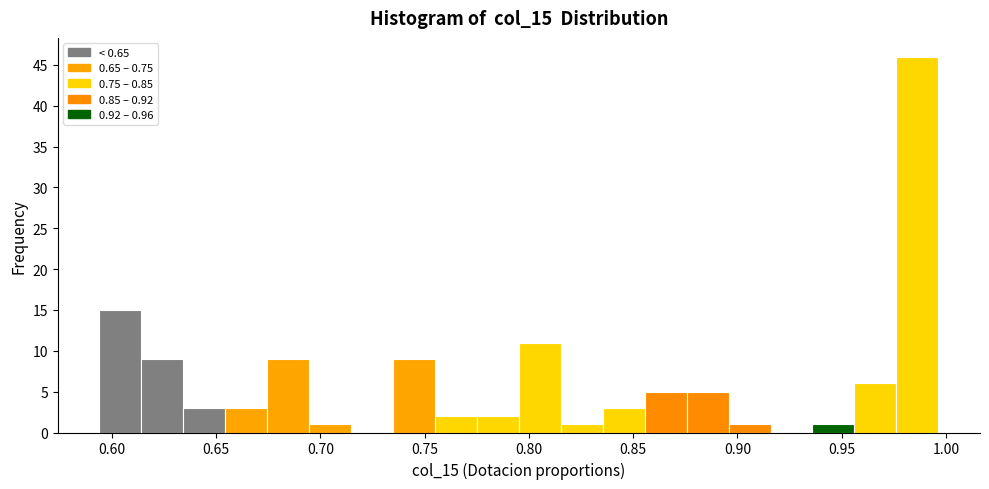

Over which range of the x-axis is the bar tallest?

0.975 to 0.995